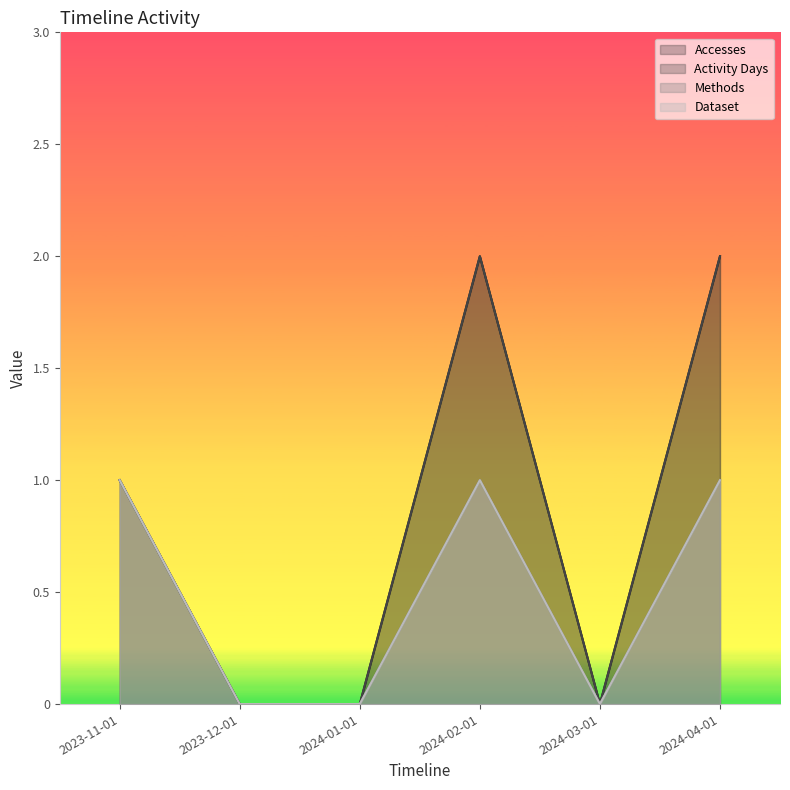

Which series has the largest total across all categories?

Accesses